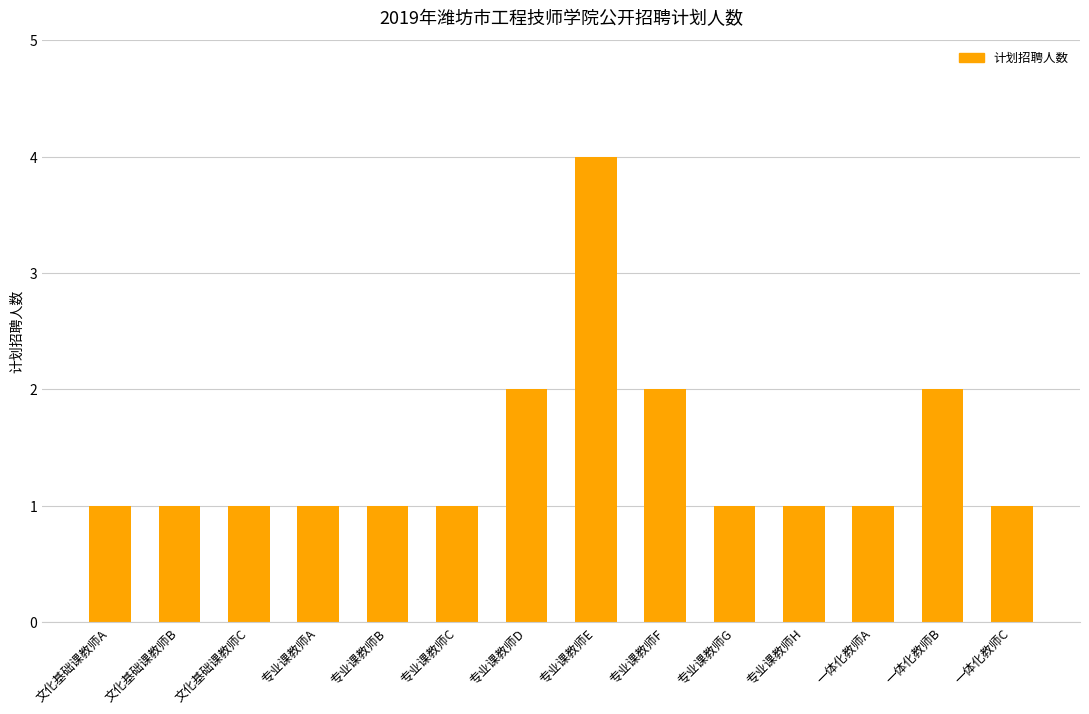

Approximately how many times larger is the value at 专业课教师D compared to 一体化教师A?

2.0